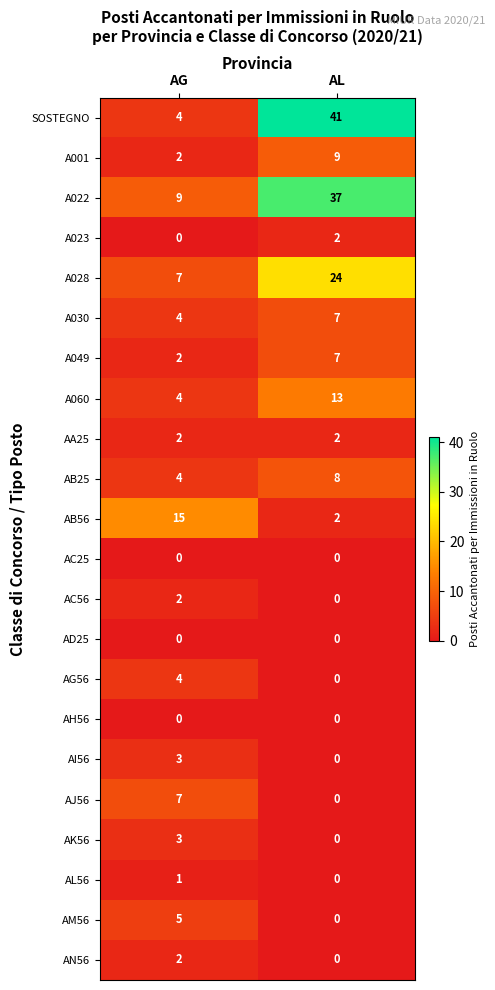

Which series changed the most between AG and AL?

SOSTEGNO